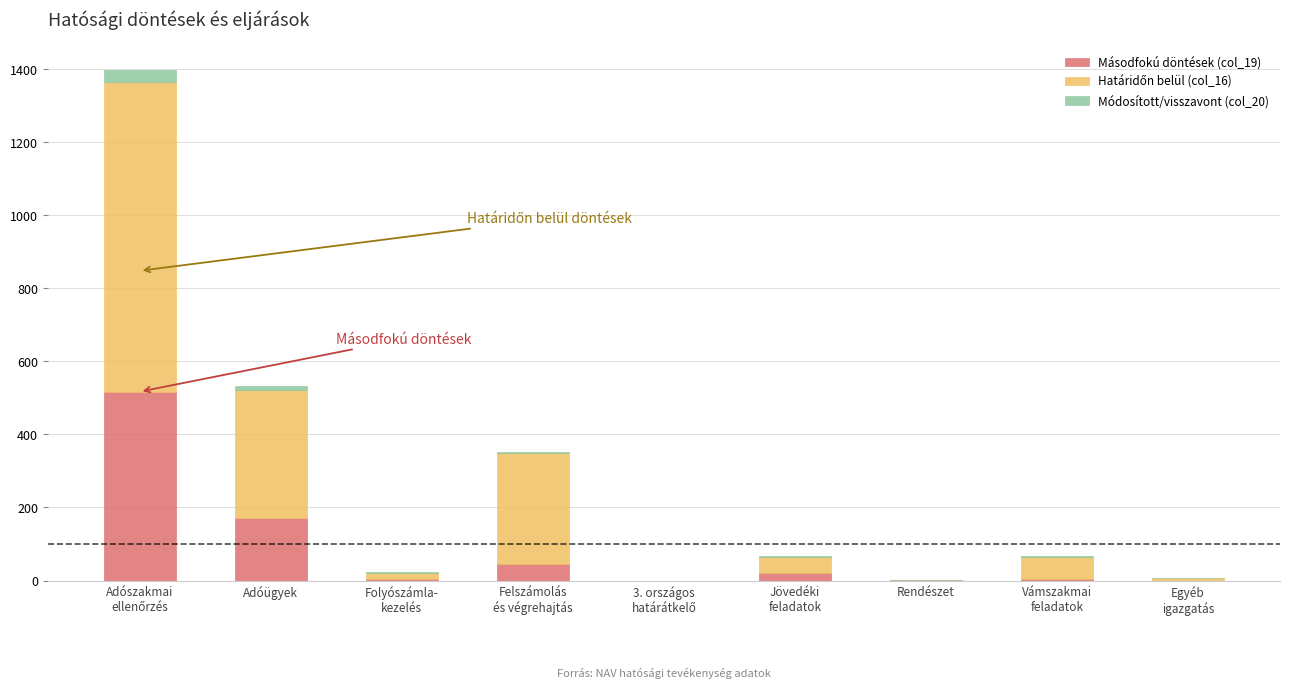

The value of Másodfokú döntések (col_19) at Folyószámla-
kezelés is 4. True or false?

True